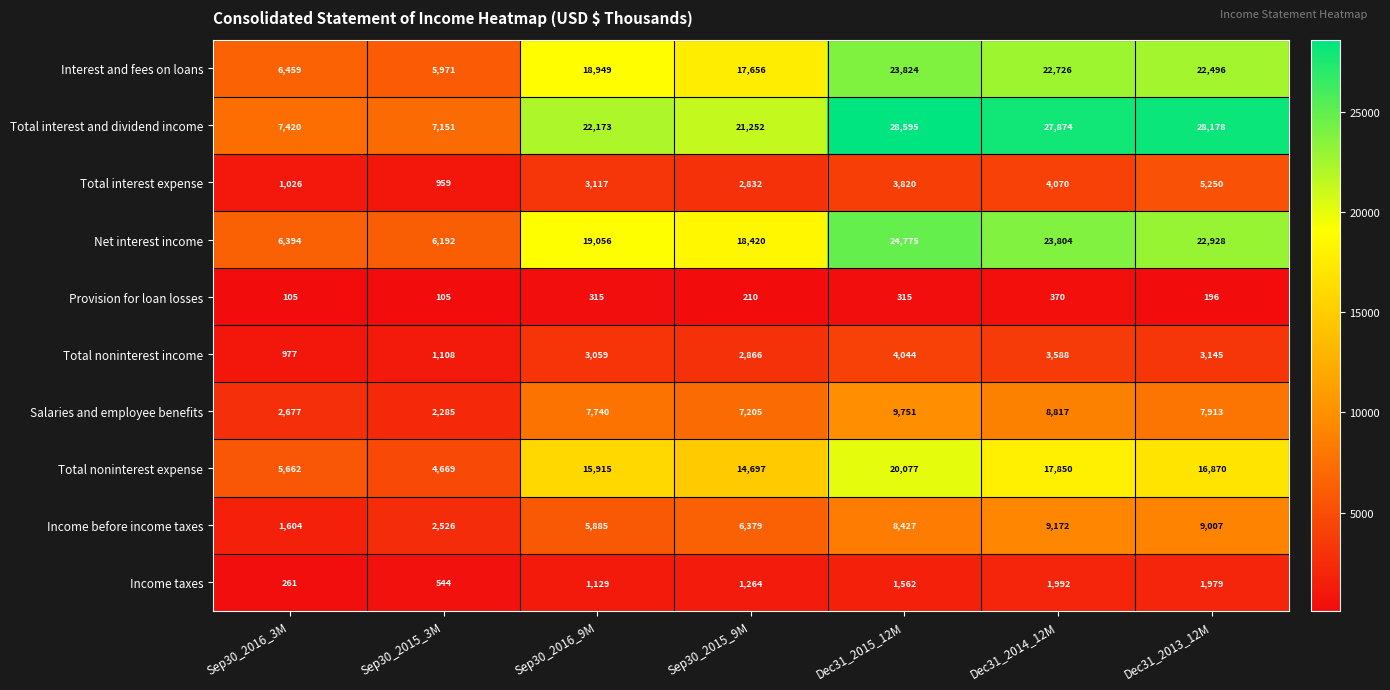

What is the sum of all Total noninterest income values?

18787